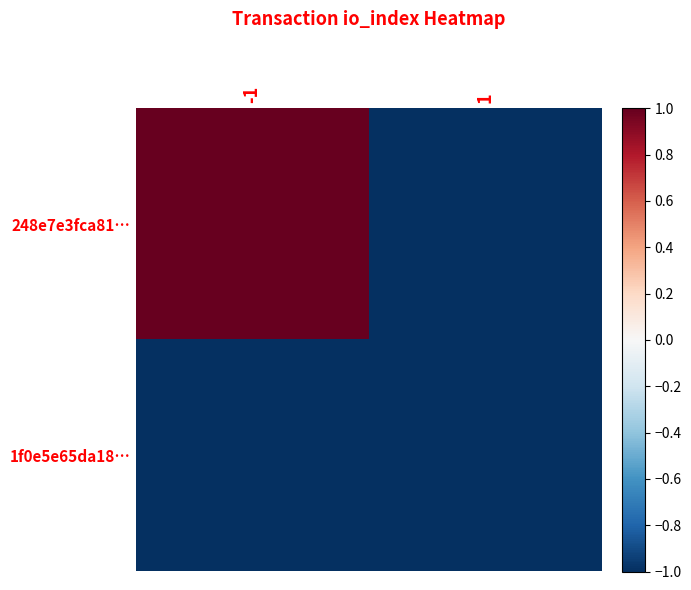

How many categories are shown in the chart?

2